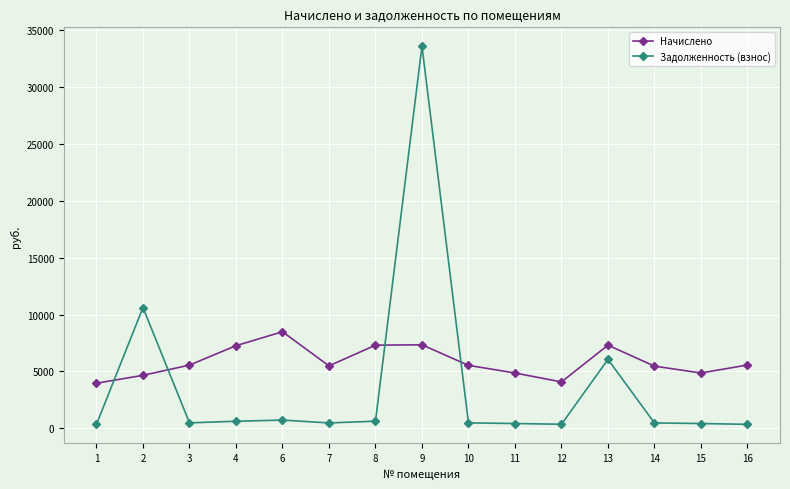

How many data points in Задолженность (взнос) are less than 460?

7